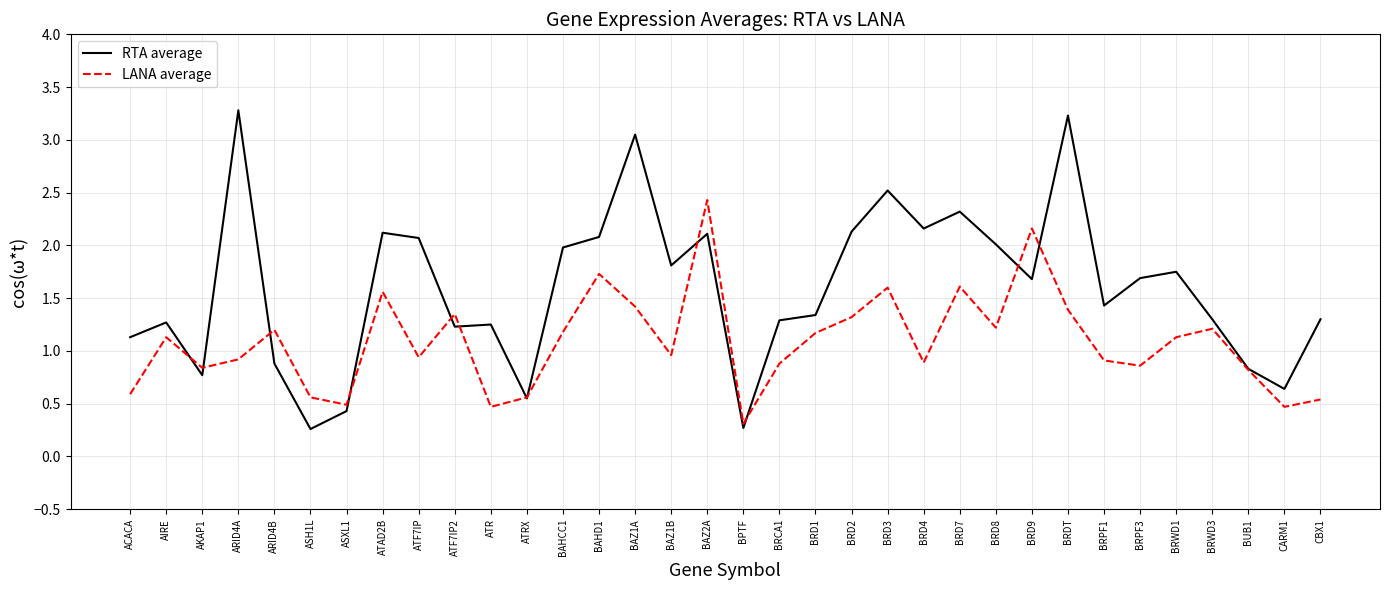

Where does the RTA average series first go above 1?

ACACA